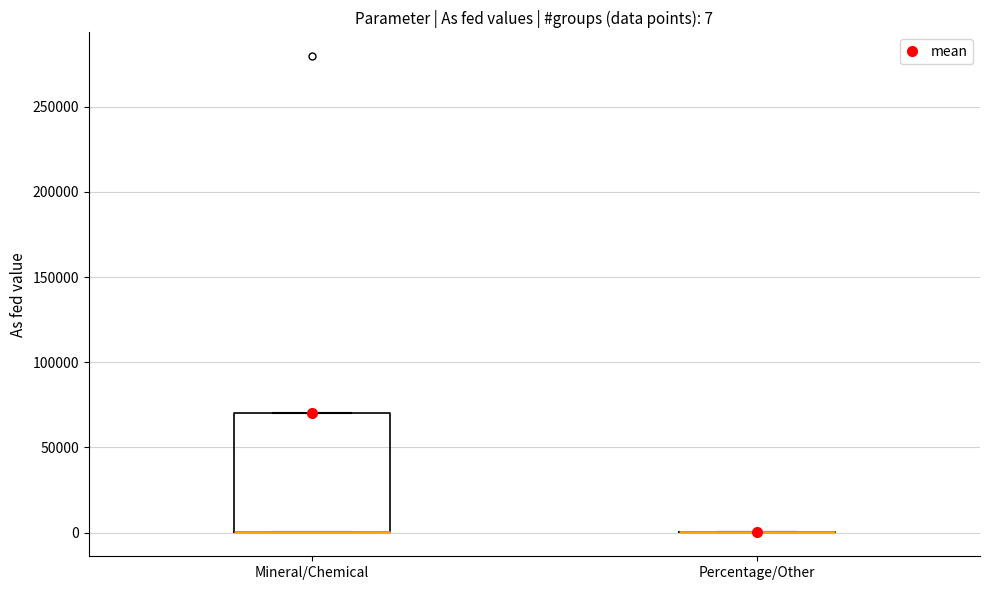

Which box is the tallest, from its lower edge to its upper edge?

Mineral/Chemical